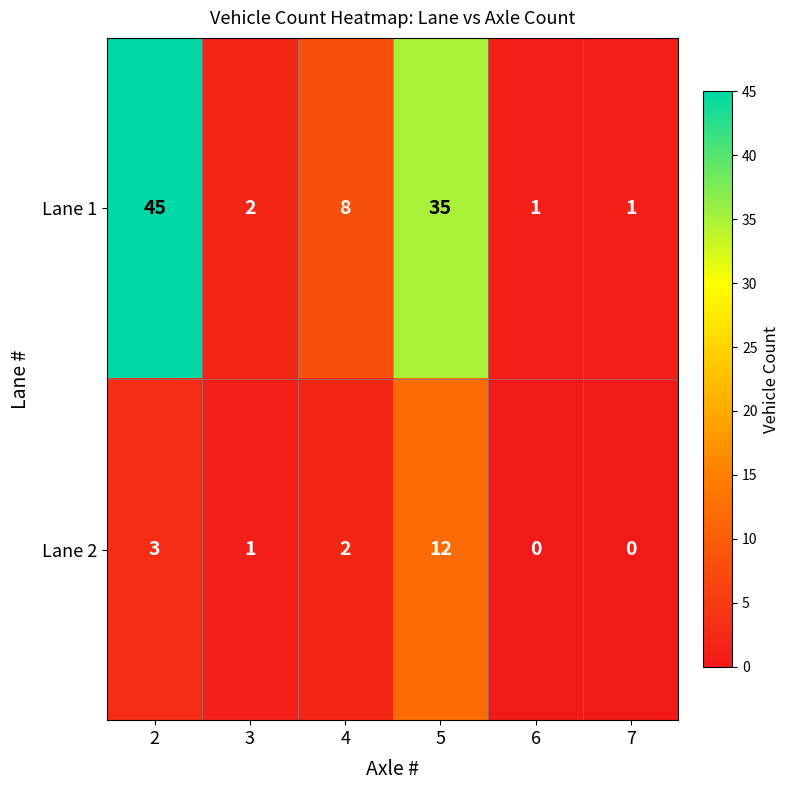

Count the number of categories in the chart.

6